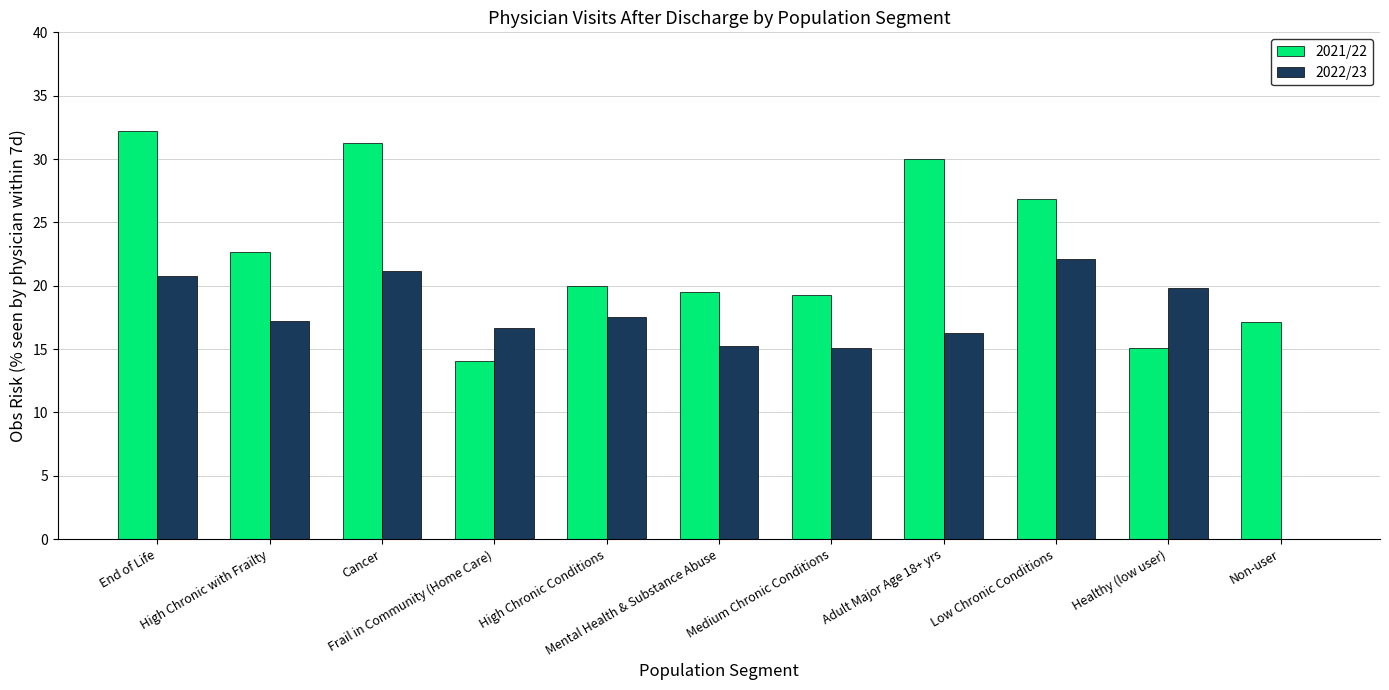

What is the average value of the 2021/22 series?

22.5